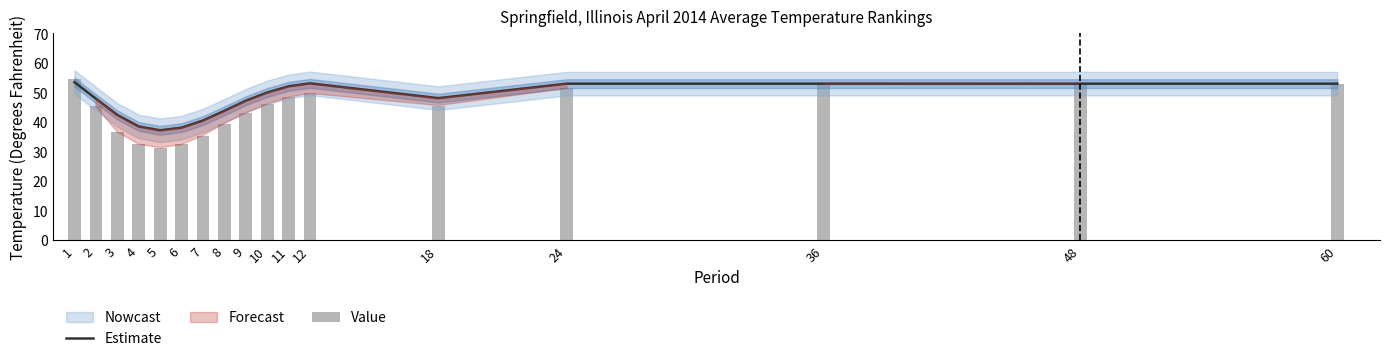

What is the minimum value for Value?

31.3